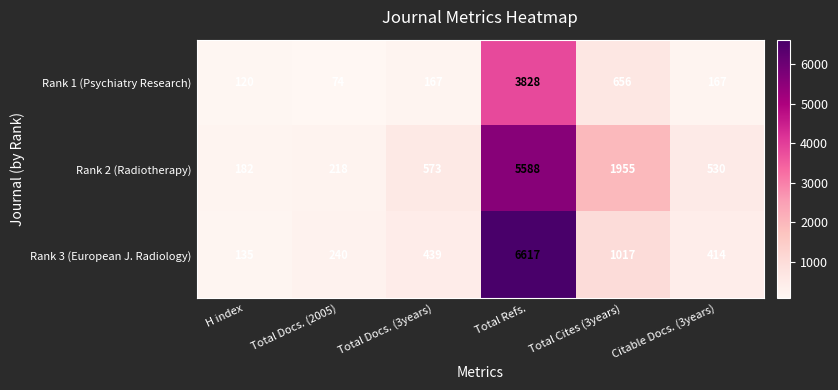

The Rank 2 (Radiotherapy) series shows 573 at Total Docs. (3years). True or false?

True